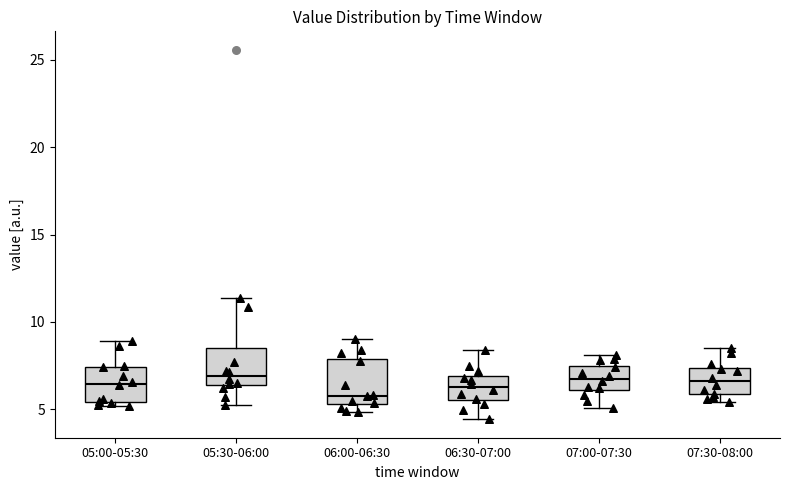

Which box has the lowest median line?

06:00-06:30